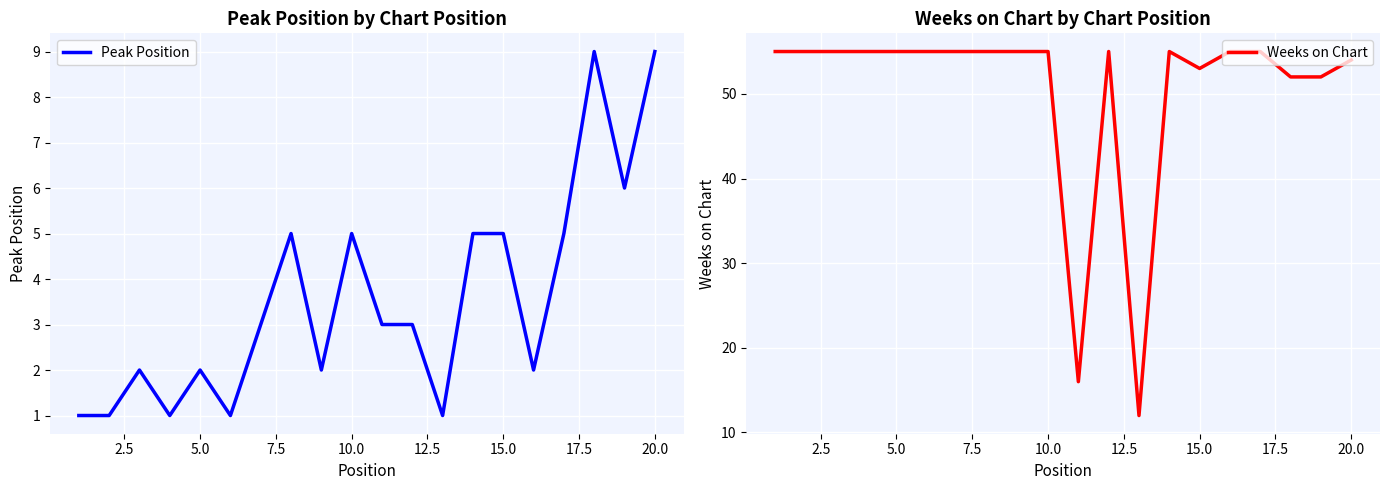

What is the highest value of the Weeks on Chart series?

55